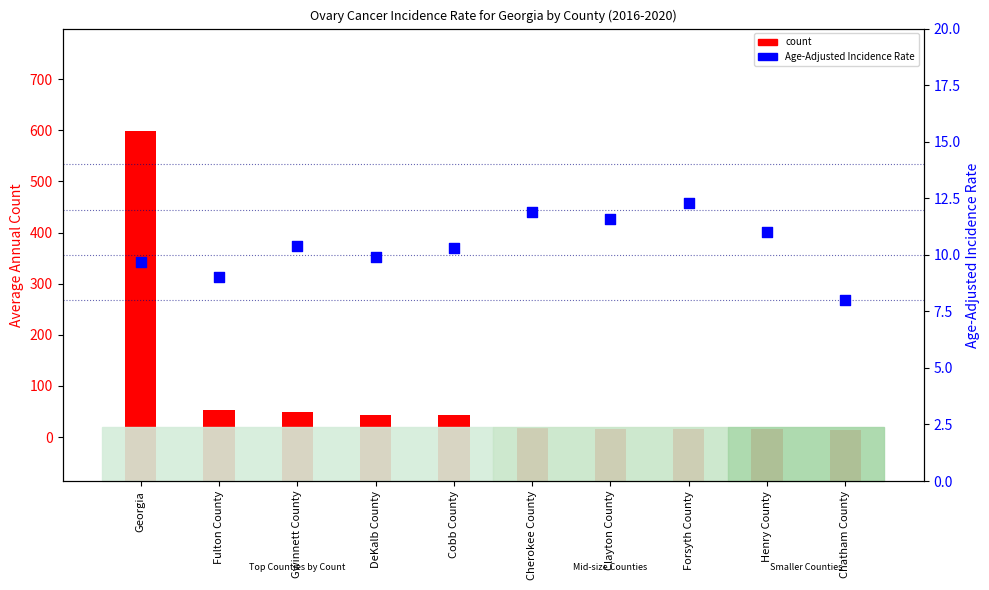

Which series has the largest total across all categories?

count